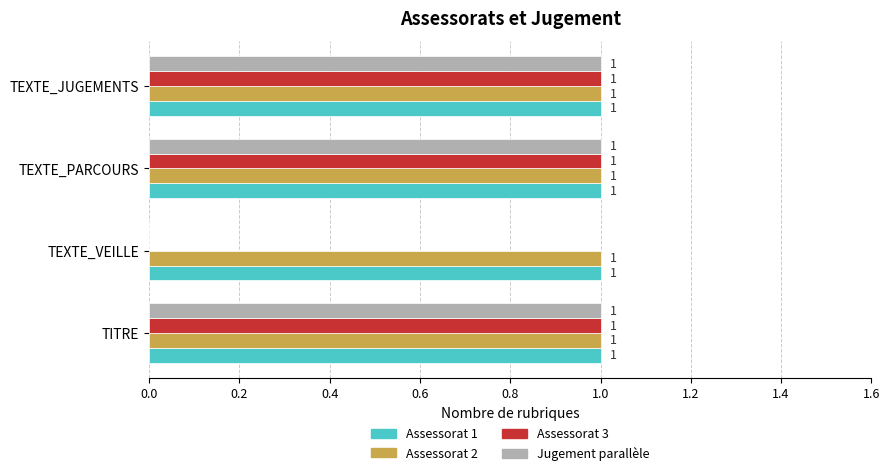

The value of Jugement parallèle at TEXTE_PARCOURS is 1. True or false?

True